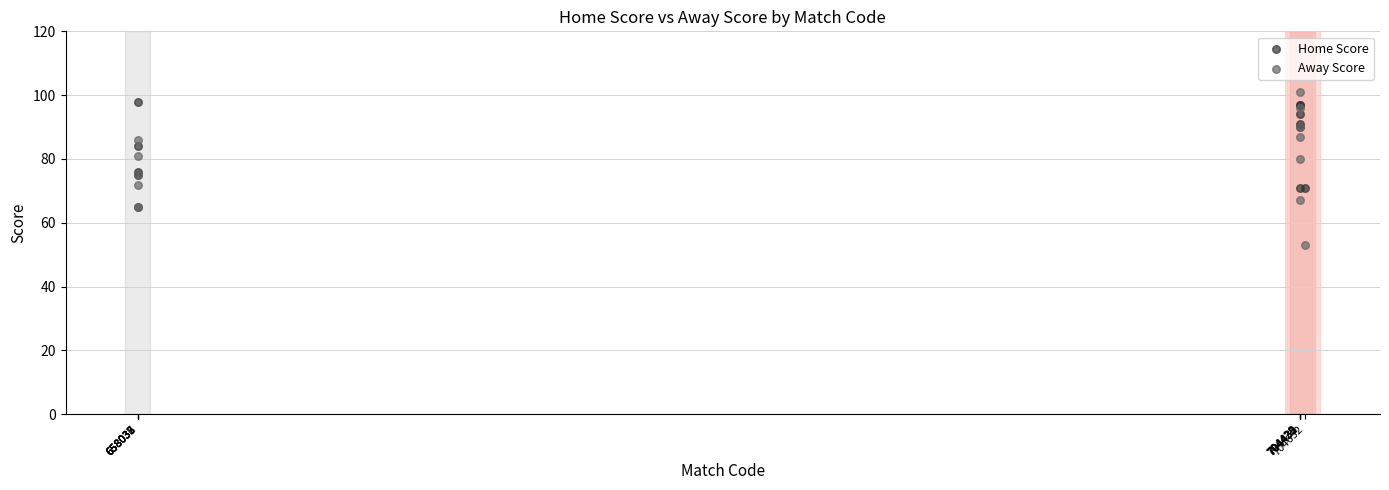

Which series reaches the maximum Y coordinate?

Away Score